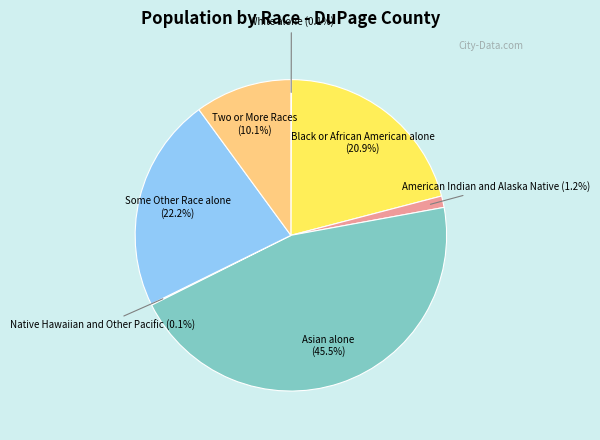

What is the largest slice in the pie chart?

Asian alone